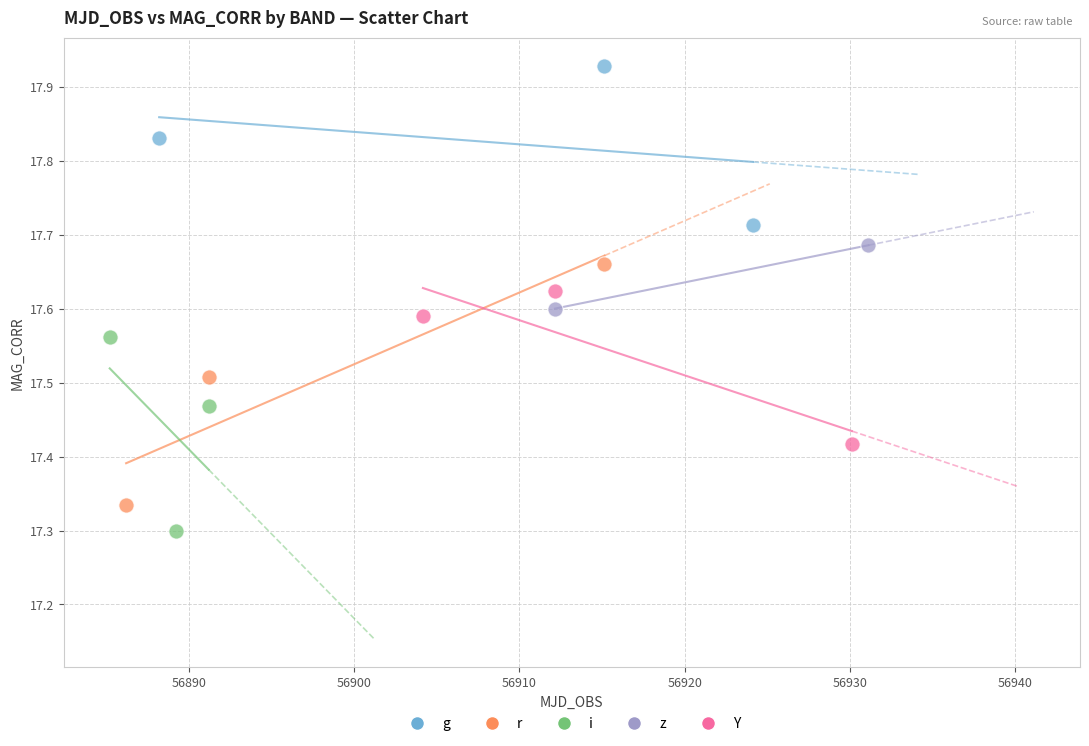

Which series has the largest Y range (max minus min)?

r